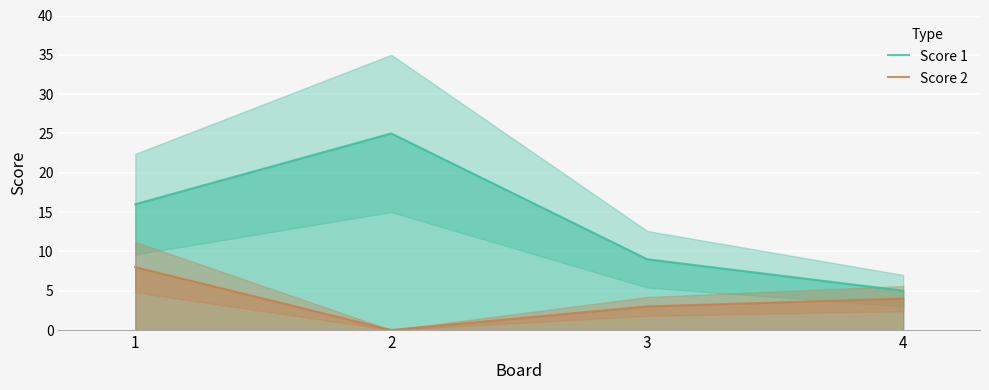

Which category has the highest value in the Score 1 series?

2